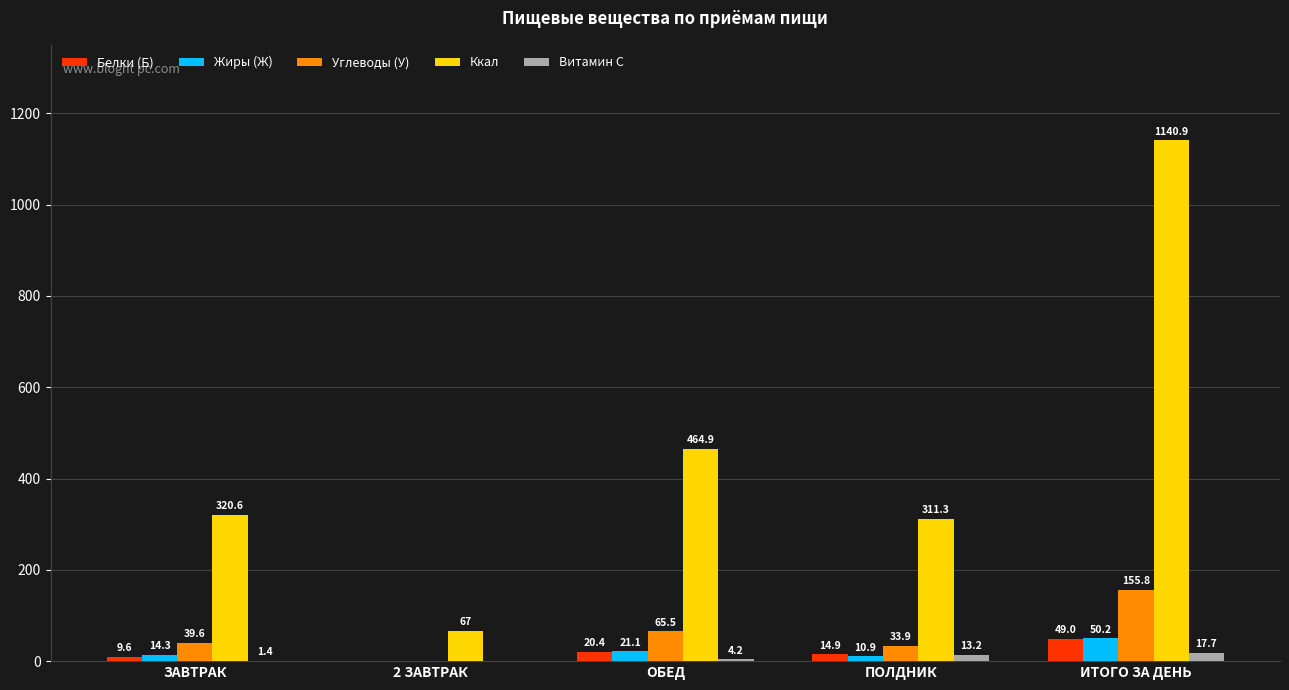

What is the total value across all series at 2 ЗАВТРАК?

67.0